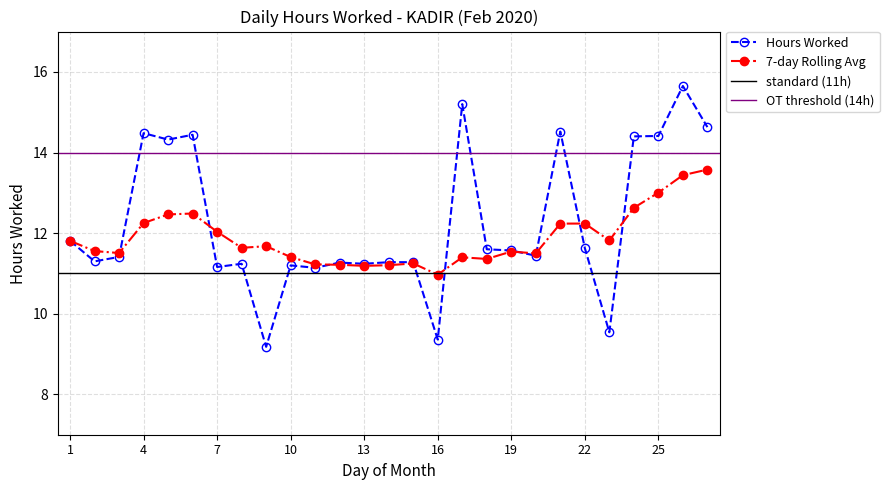

Which series ends up on top after the final intersection of 7-day Rolling Avg and Hours Worked?

Hours Worked